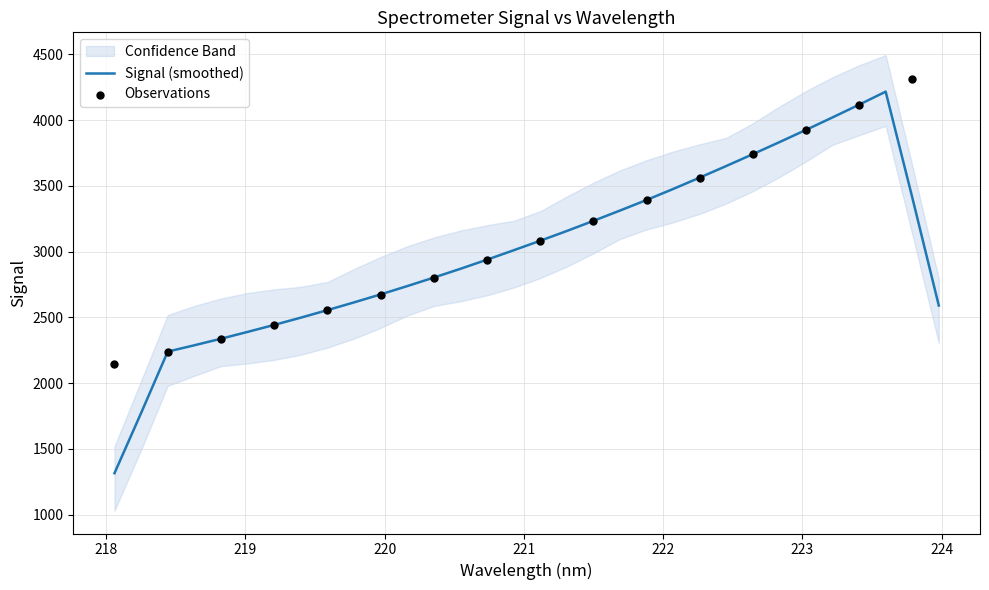

What is the maximum value for Signal (smoothed)?

4217.0